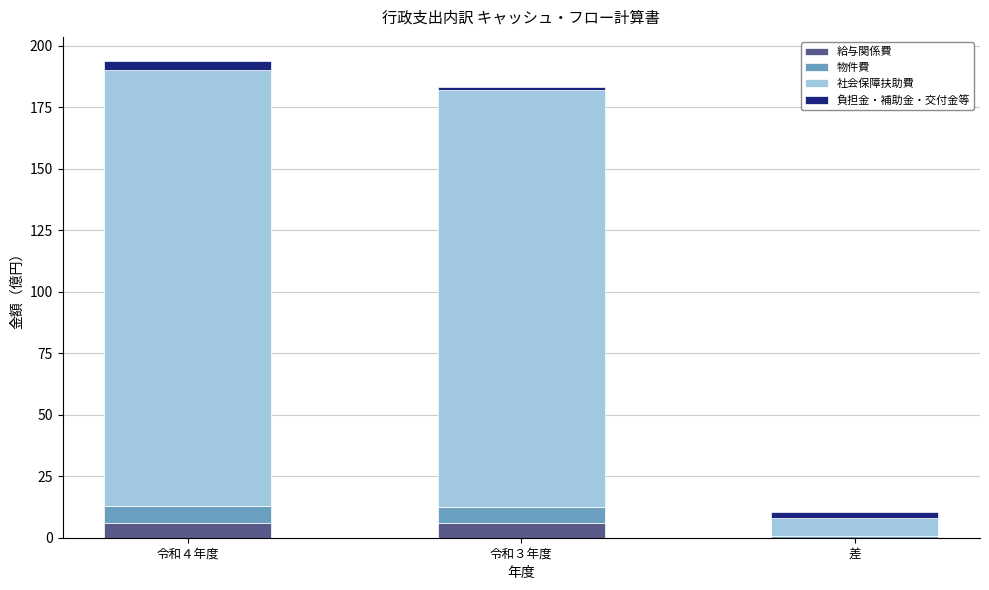

The value of 給与関係費 at 差 is 0.0. True or false?

True